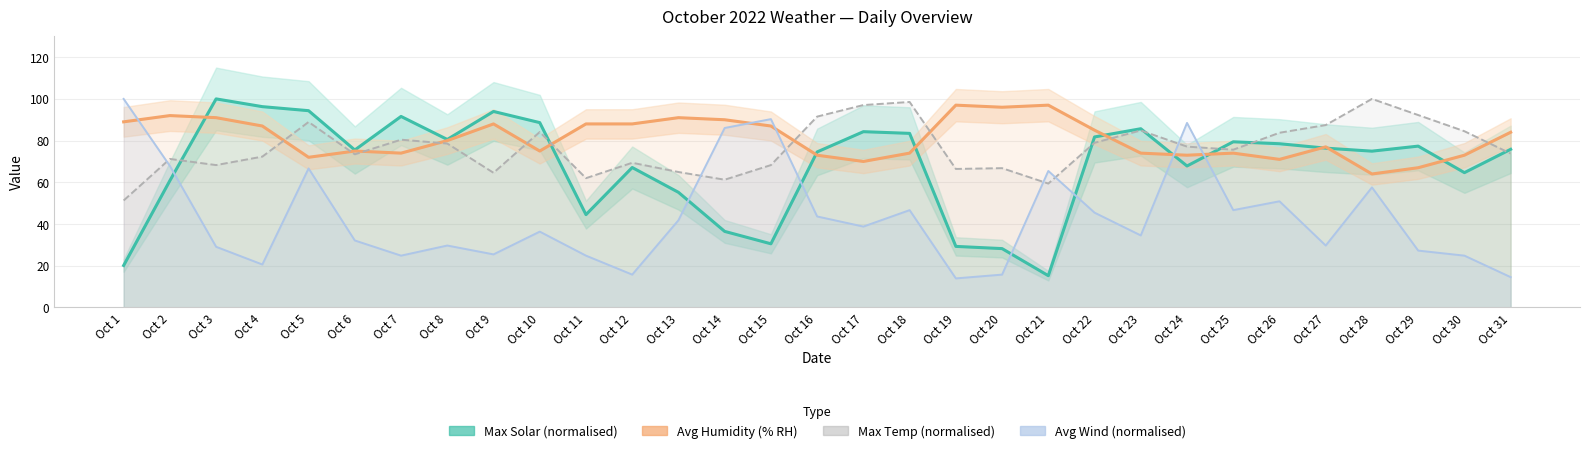

How many values in the Avg Wind (normalised) series exceed 36?

16